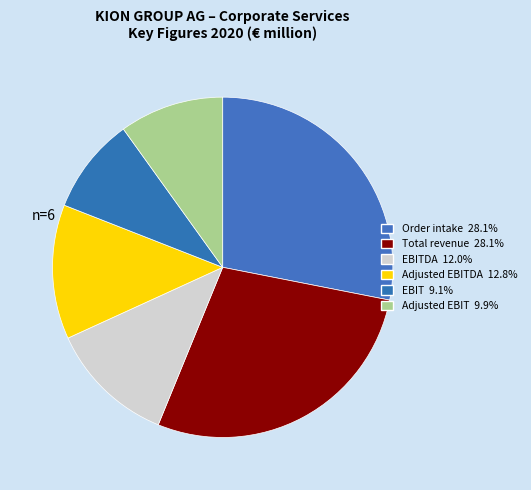

Count the number of slices in the pie.

6